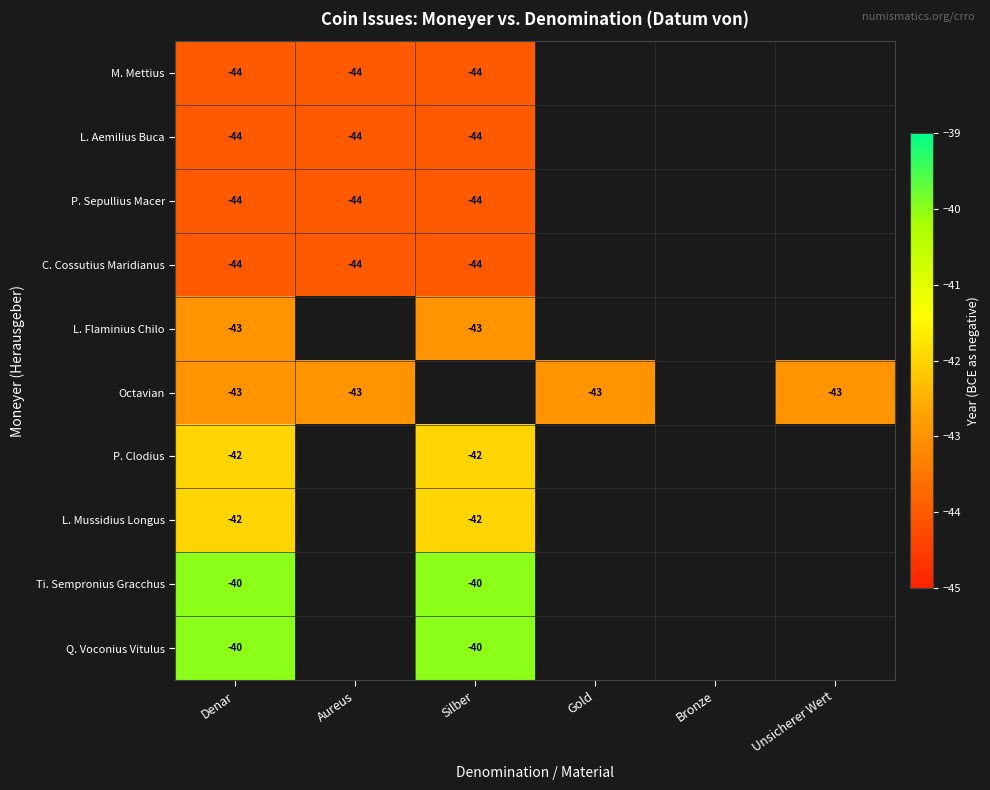

The Q. Voconius Vitulus series shows -15 at Denar. True or false?

False